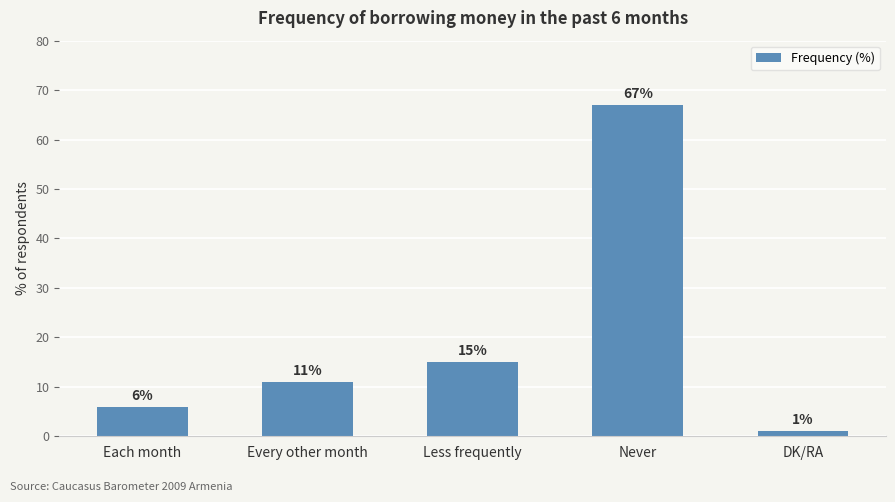

Which label corresponds to the largest value in the chart?

Never